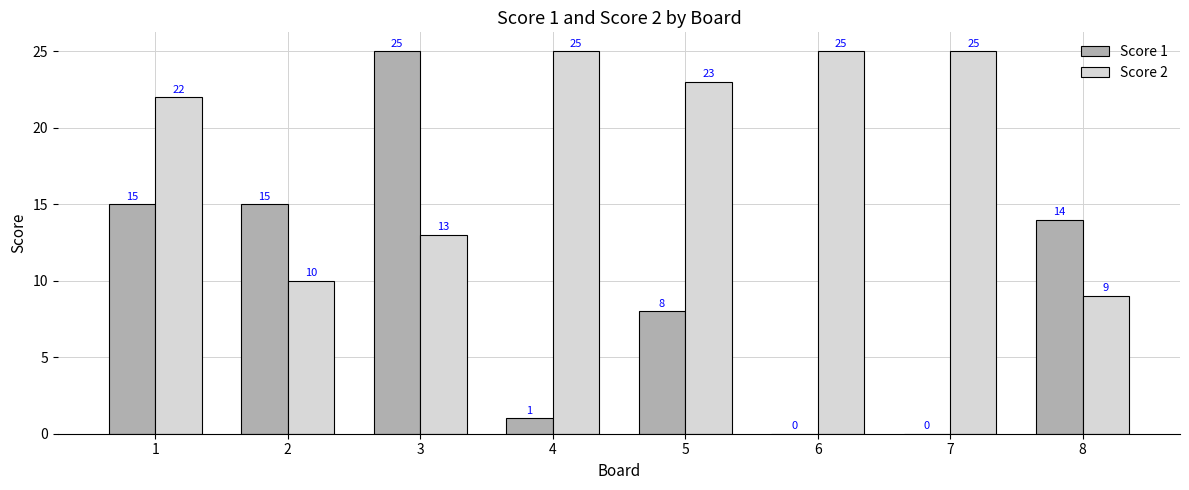

At which label does Score 1 reach its peak?

3